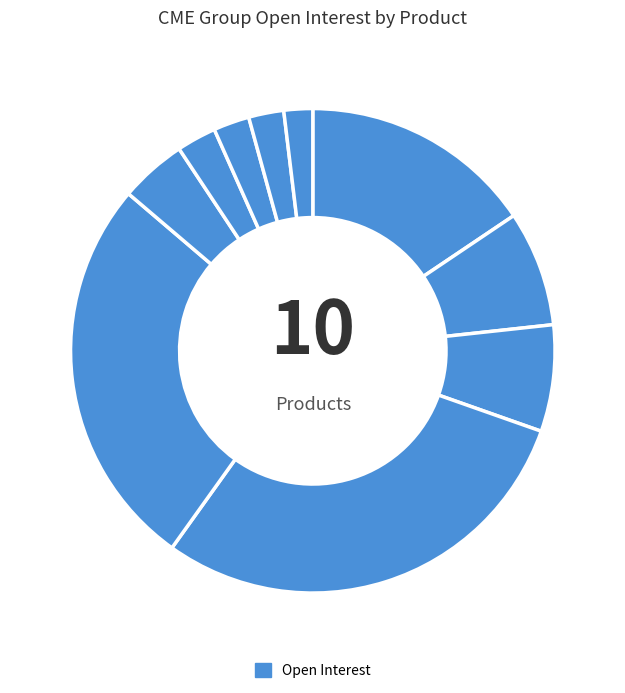

How many slices are in this pie chart?

10